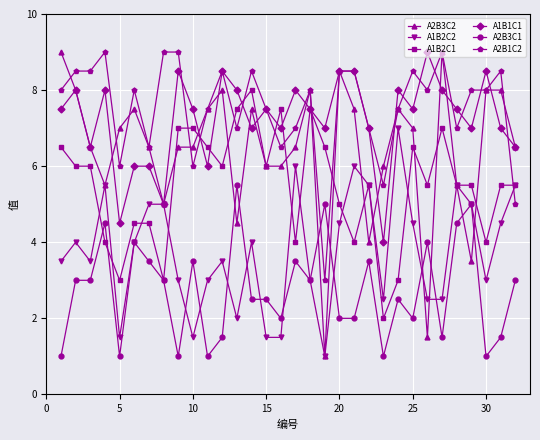

True or false: A1B2C2 and A2B3C1 cross at least once.

True